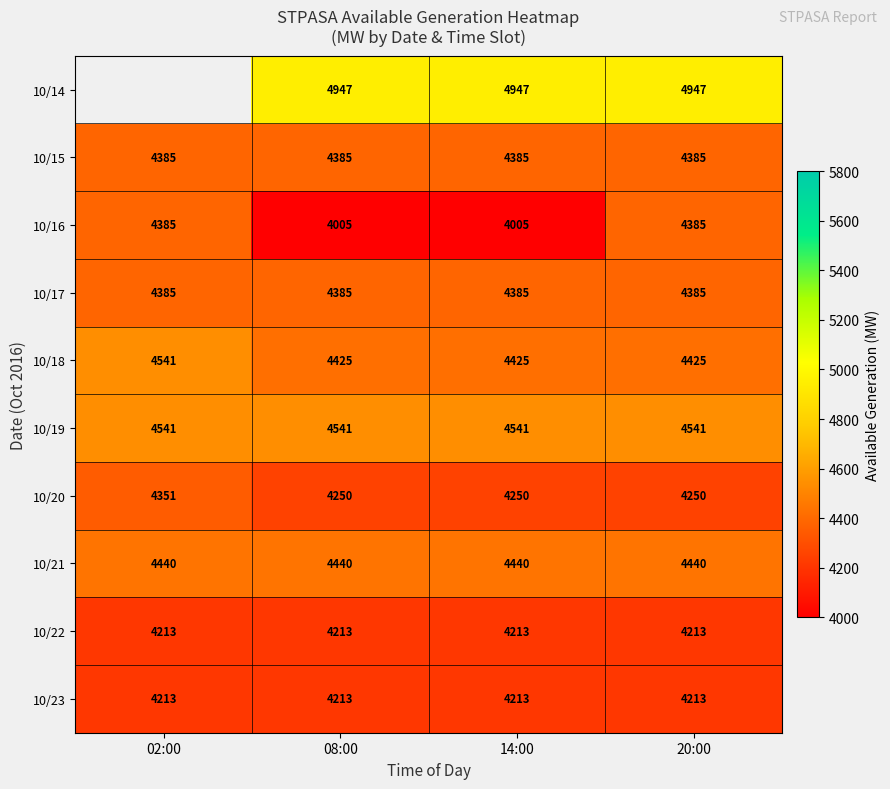

What value does the 10/20 series have at 08:00?

4250